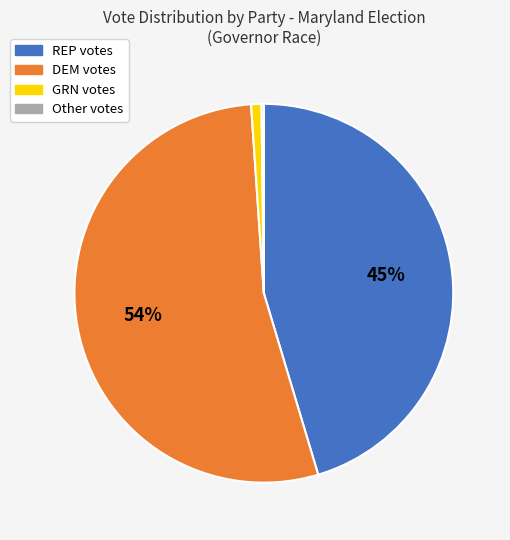

Is there any slice that represents more than half of the pie?

Yes